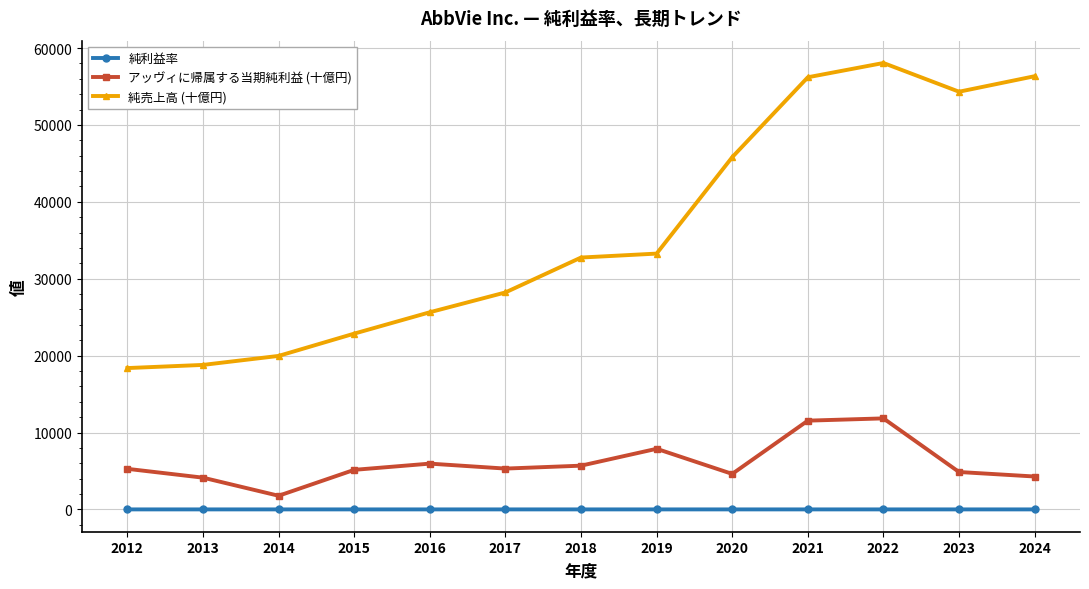

The アッヴィに帰属する当期純利益 (十億円) series shows 5953.0 at 2016. True or false?

True